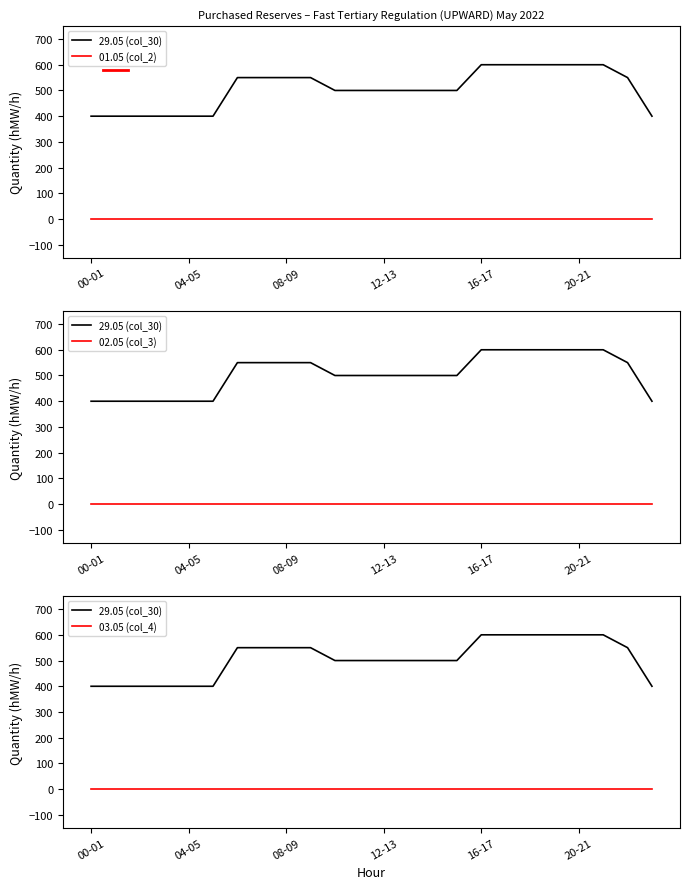

What value does the 29.05 (col_30) series have at 19?

600